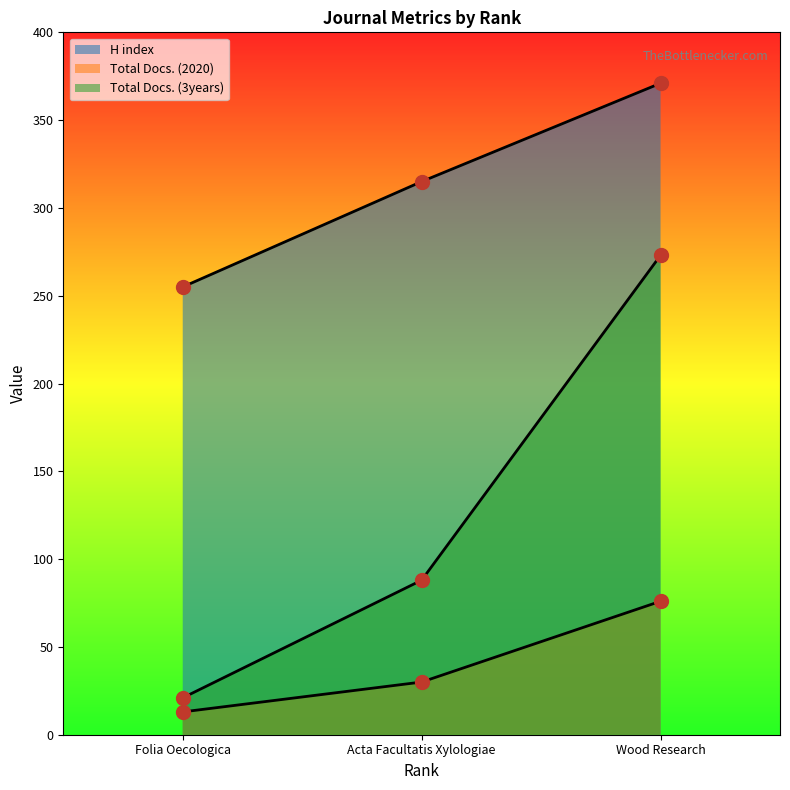

What are all the series names shown in the legend?

H index, Total Docs. (2020), Total Docs. (3years)